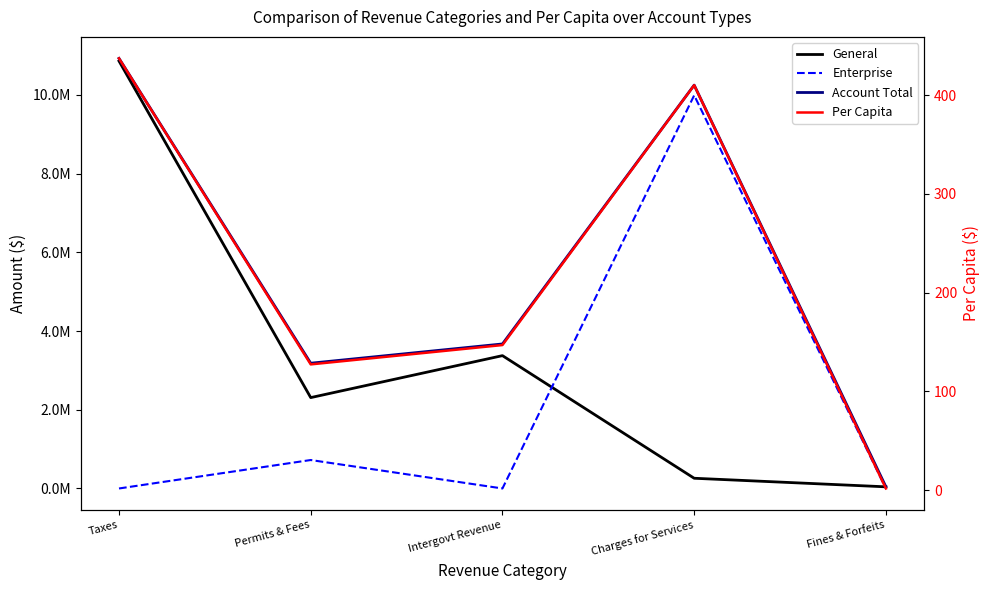

The General series shows 111091.5 at Charges for Services. True or false?

False